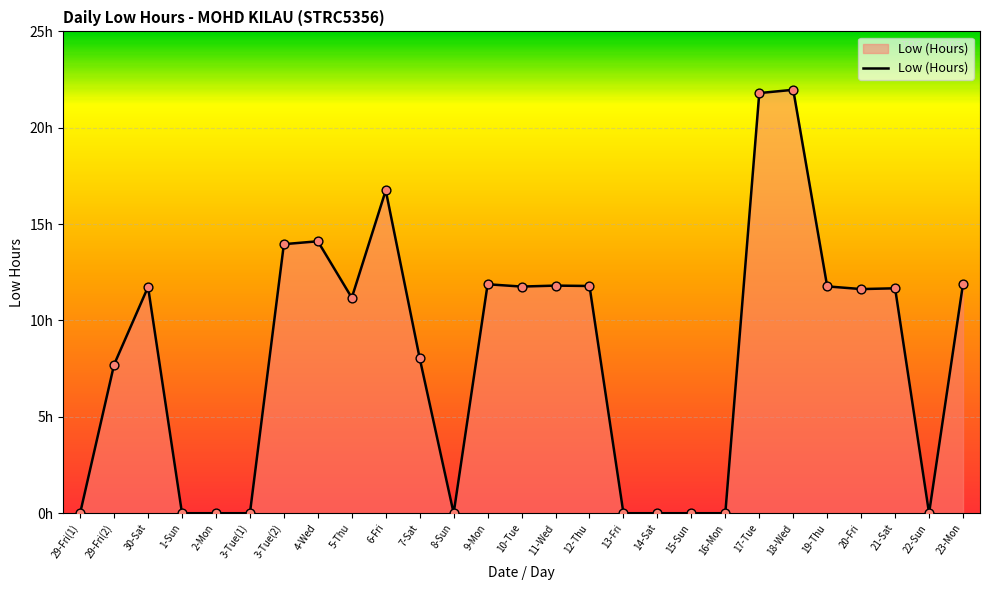

Between 7-Sat and 6-Fri, which is larger?

6-Fri